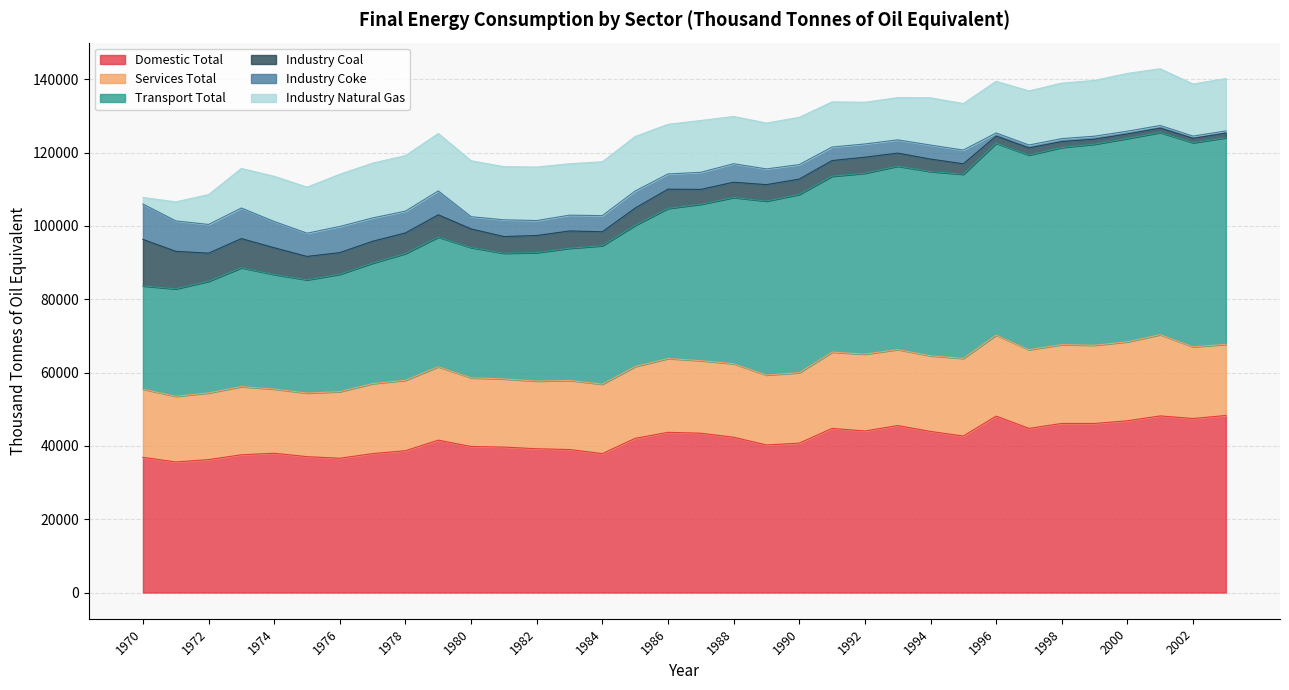

What is the sum of all Domestic Total values?

1421393.6